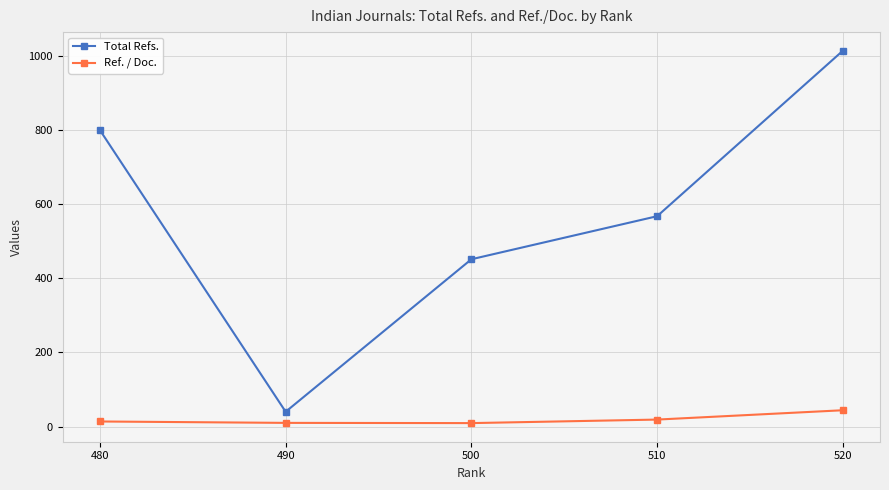

Rank the series by their maximum value, from highest to lowest.

Total Refs., Ref. / Doc.